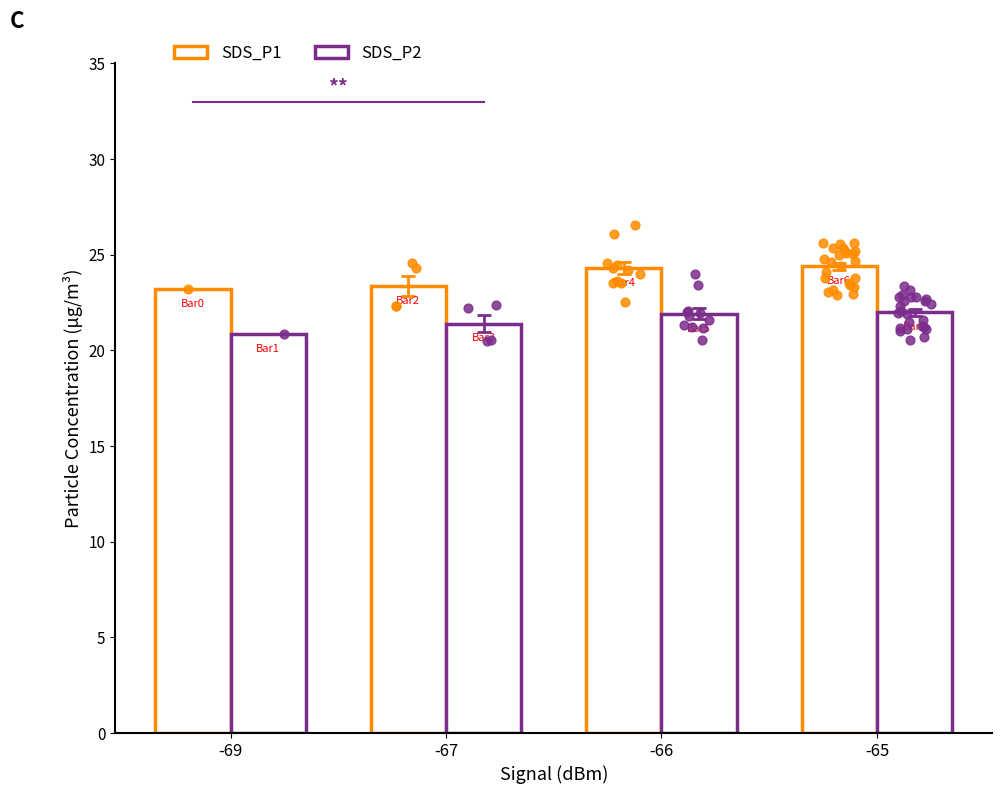

What are all the series names shown in the legend?

SDS_P1, SDS_P2